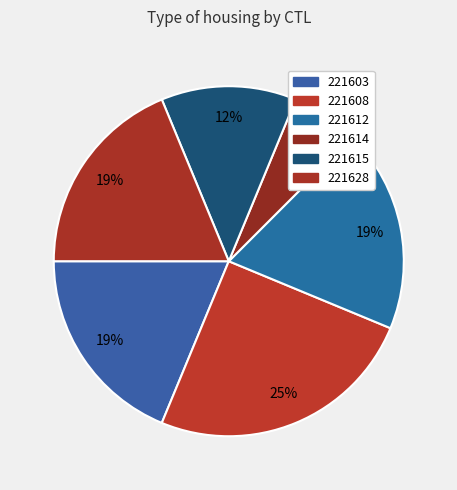

What is the total percentage of 221615 and 221614?

18.8%